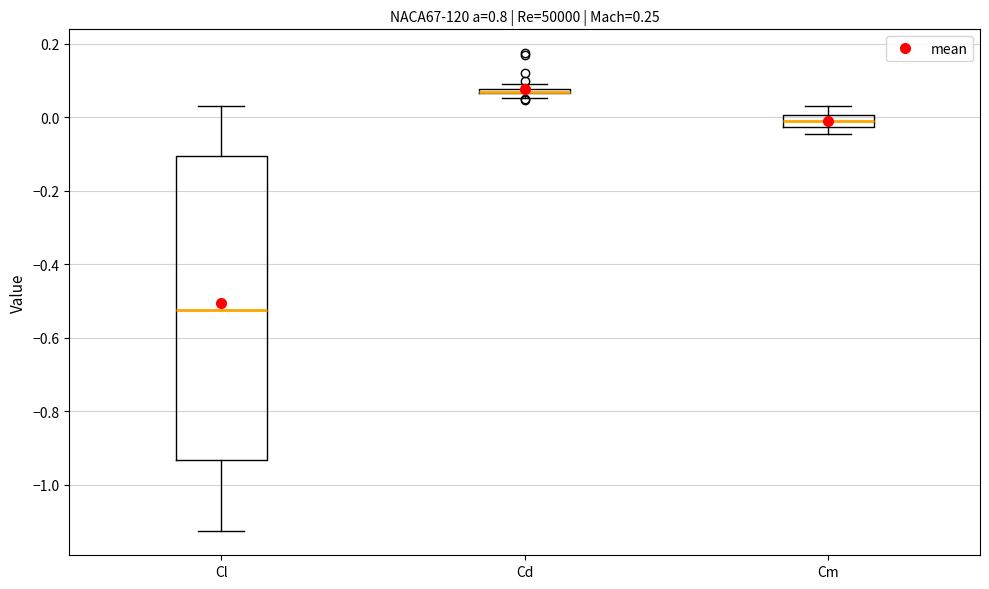

Comparing the boxes themselves (not the whiskers), which one is the tallest?

Cl